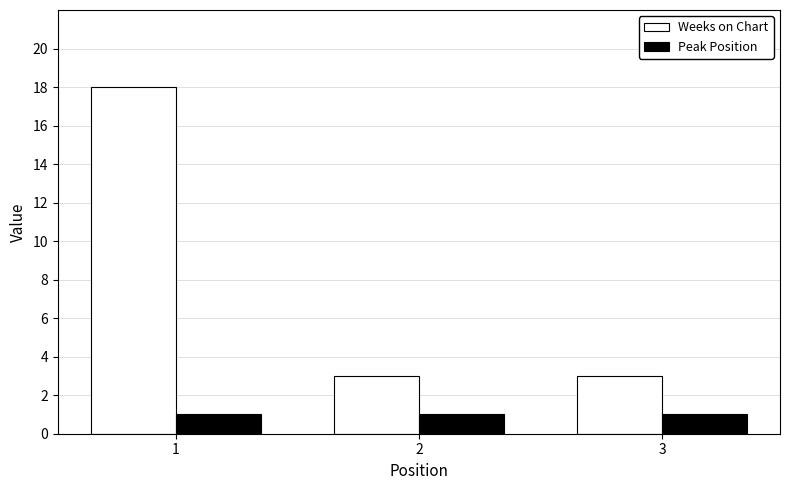

Are the bars horizontal?

No